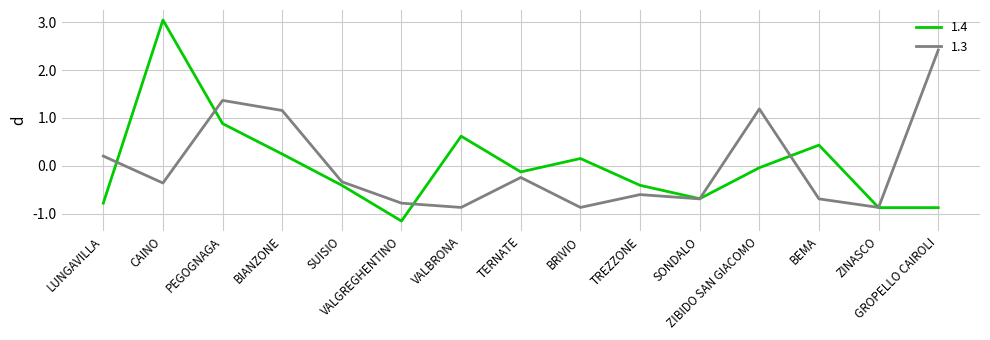

Which label corresponds to the smallest value in the chart?

VALGREGHENTINO